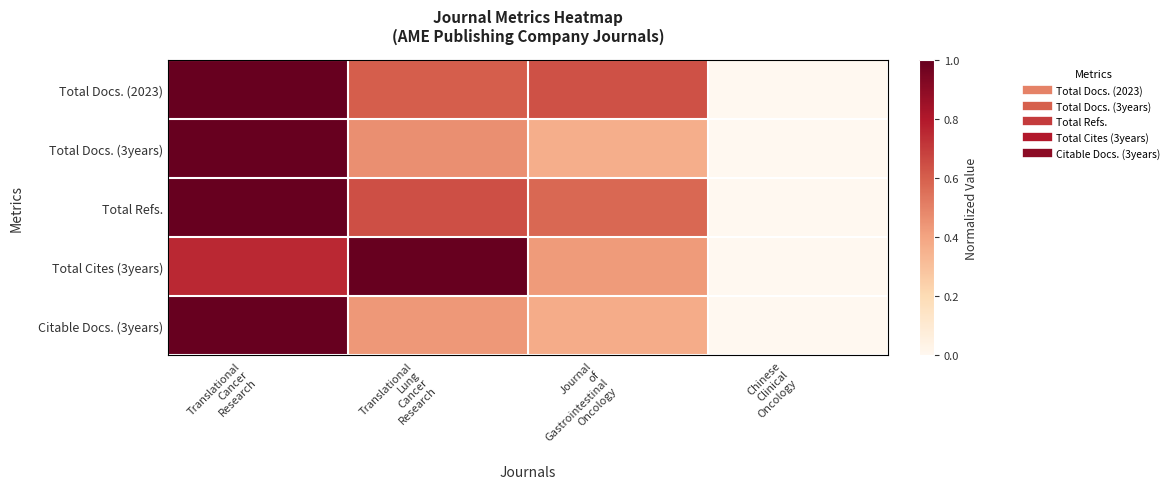

At which category is the sum across all series the highest?

Translational
Cancer
Research